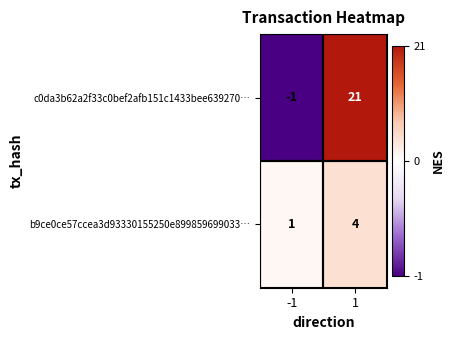

What is the maximum value shown in the chart?

21